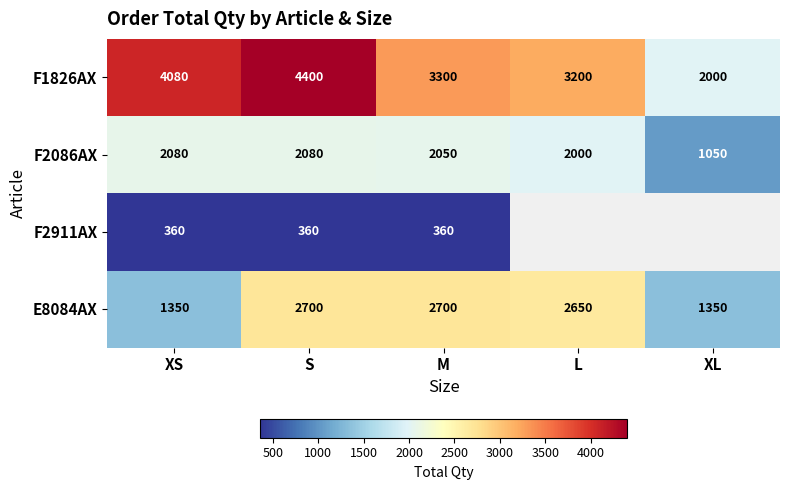

Rank the series at S from lowest to highest value.

F2911AX, F2086AX, E8084AX, F1826AX